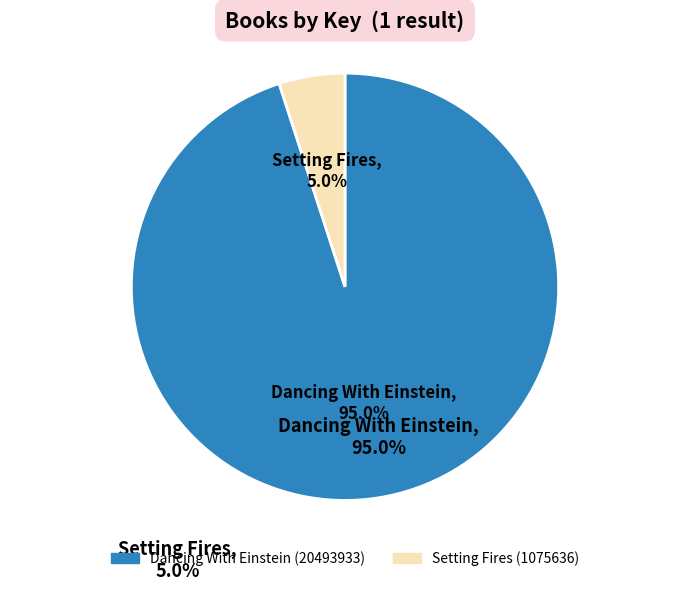

Which slice represents more than half of the pie?

Dancing With Einstein